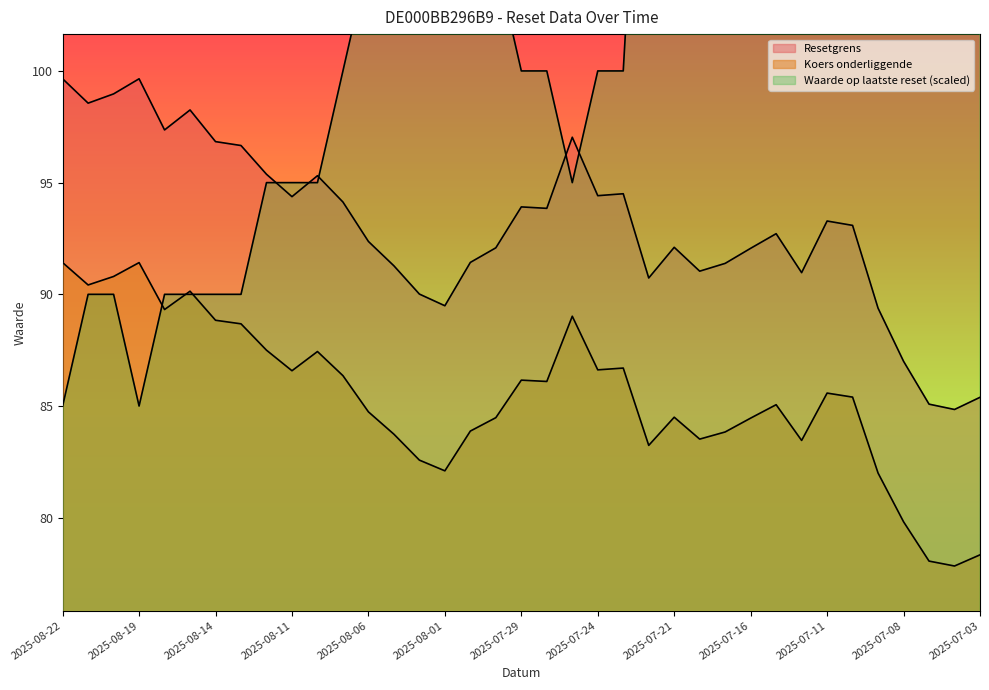

How many lines are shown in the chart?

3